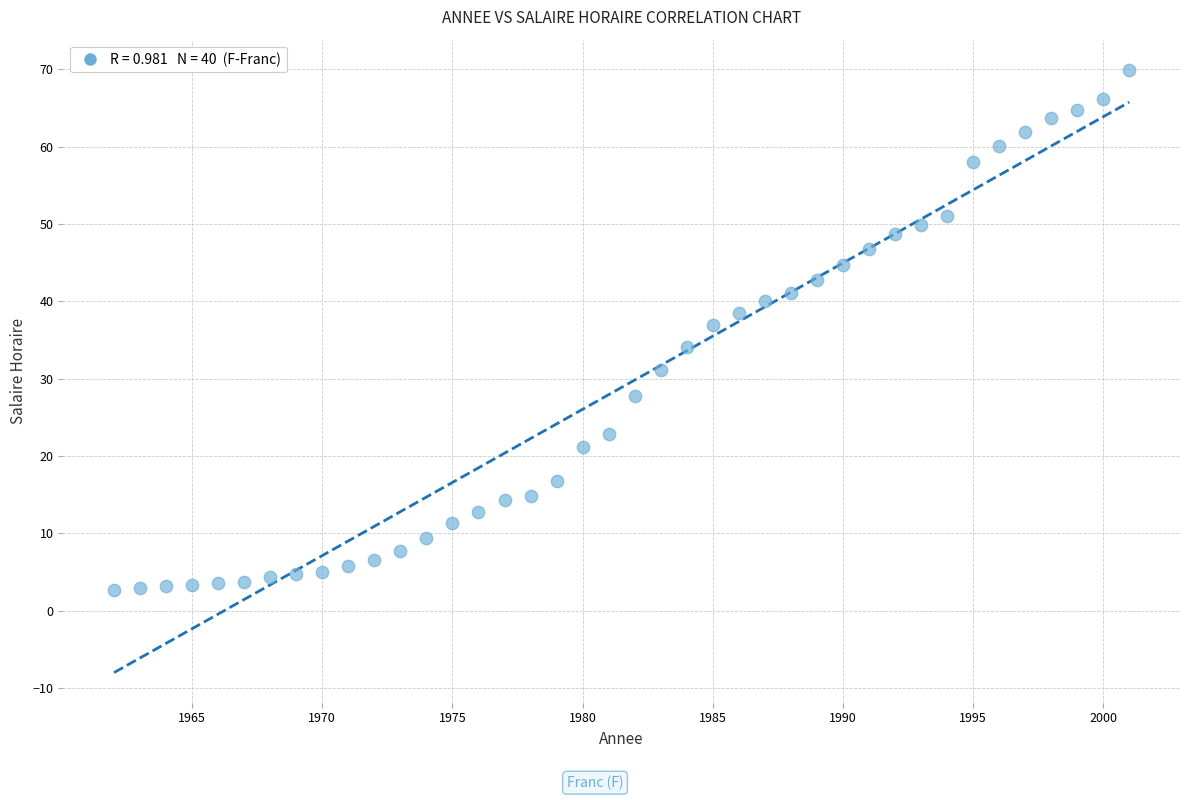

What is the range of X values (max minus min)?

39.0